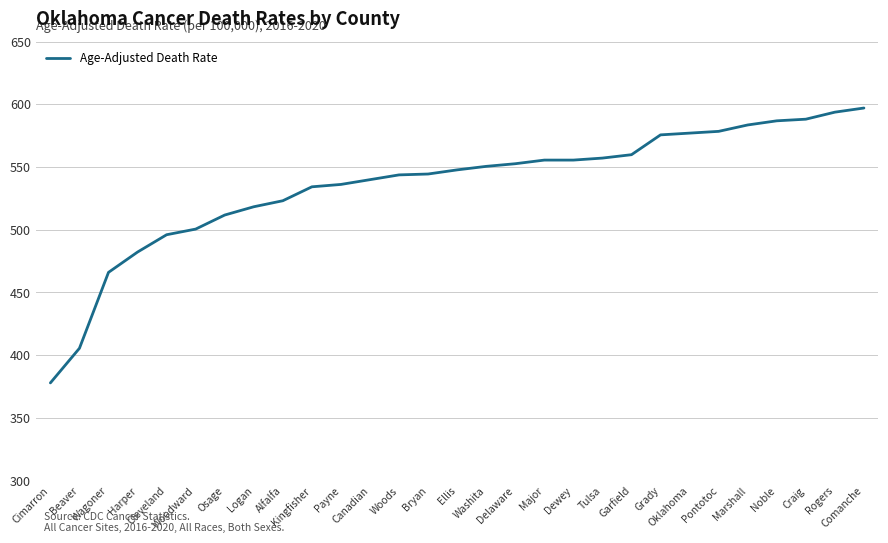

What is the difference between the maximum and minimum values?

219.1